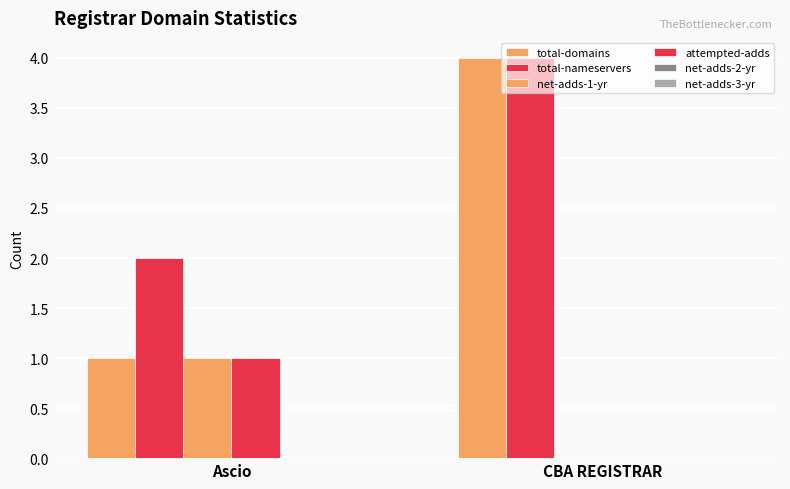

How many values in net-adds-1-yr are above zero?

1